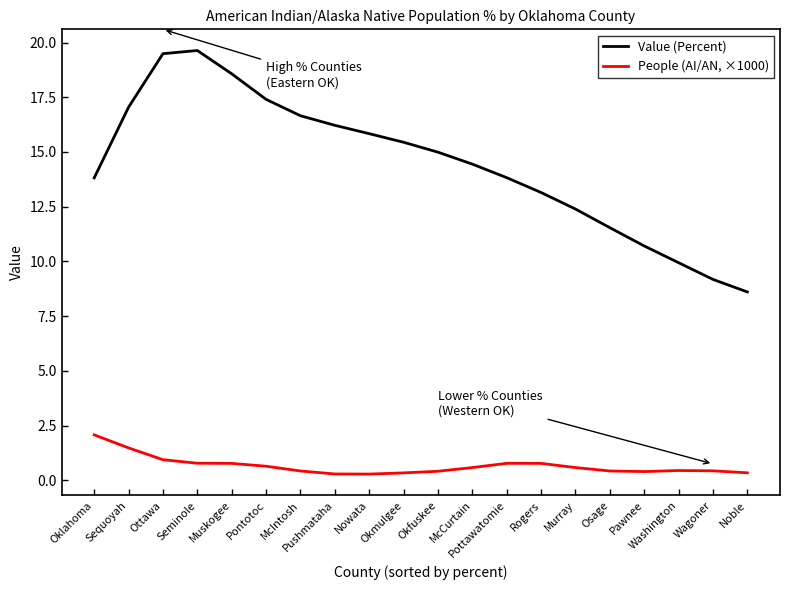

At which label does People (AI/AN, ×1000) reach its peak?

Oklahoma